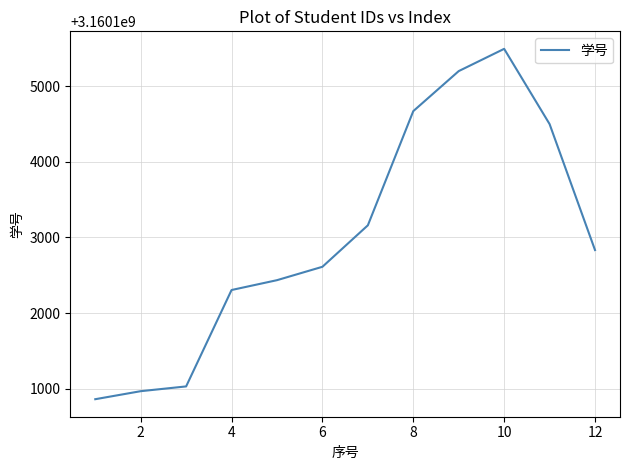

What is the difference between the maximum and minimum values?

4630